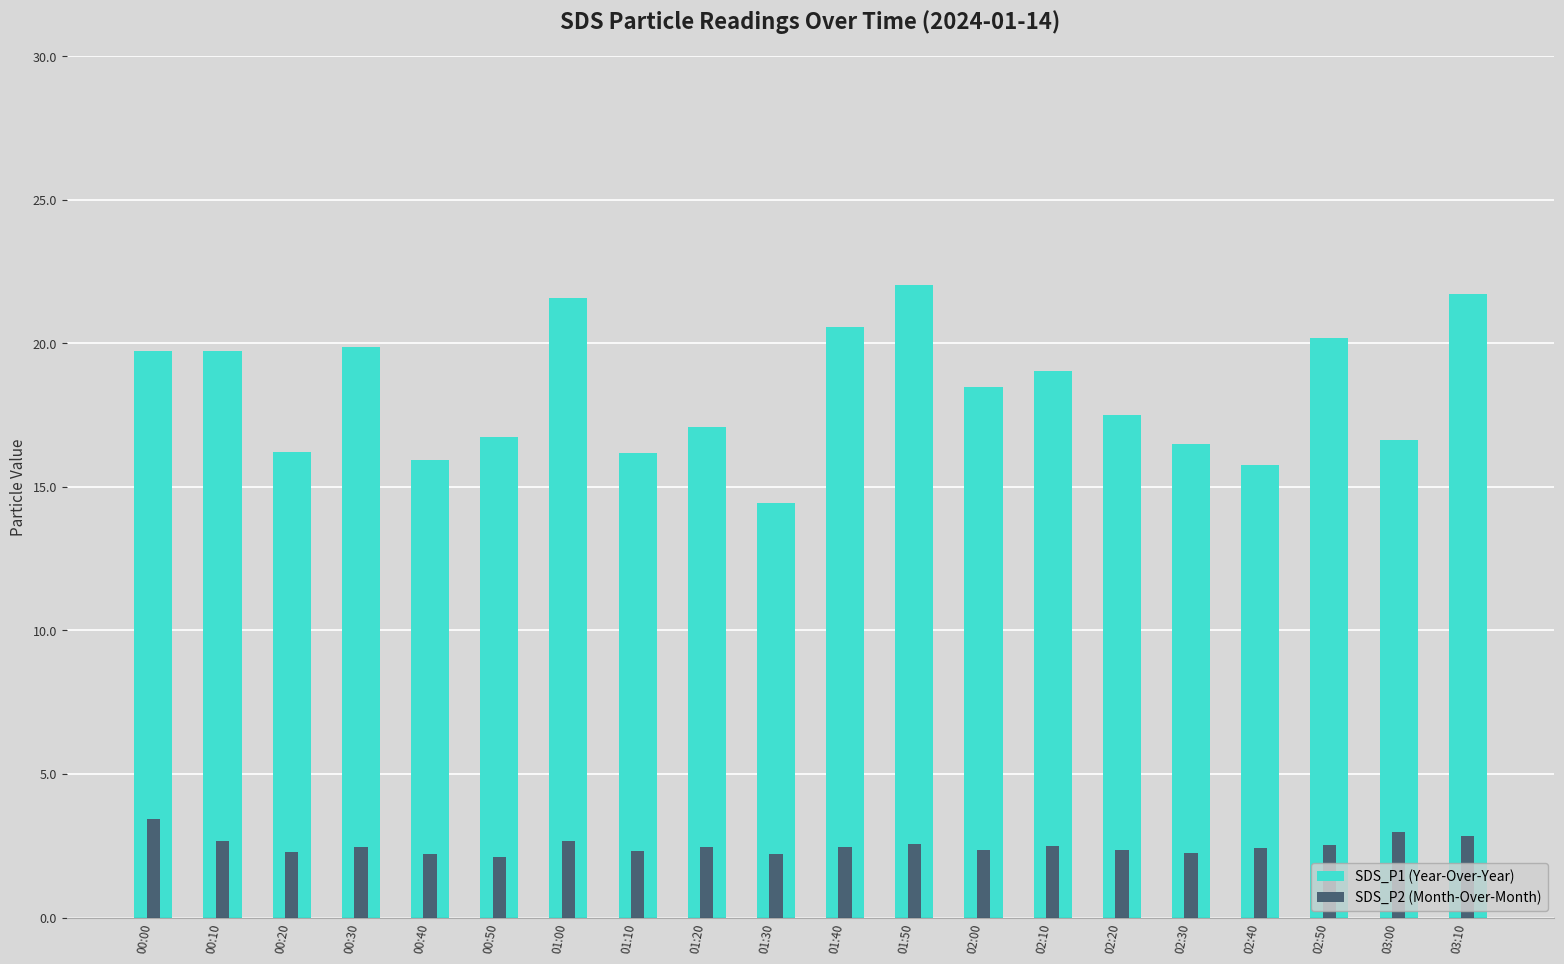

What is the value of the SDS_P2 (Month-Over-Month) bar at the 15th from the left?

2.4